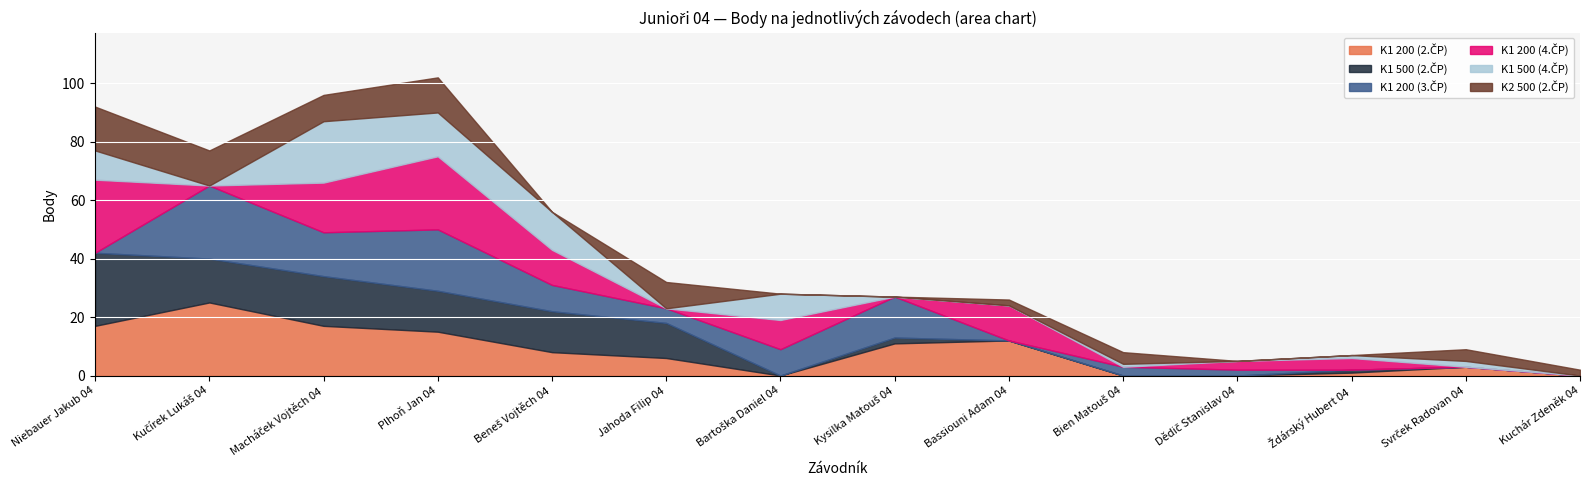

What is the spread (max minus min) of values at Macháček Vojtěch 04?

12